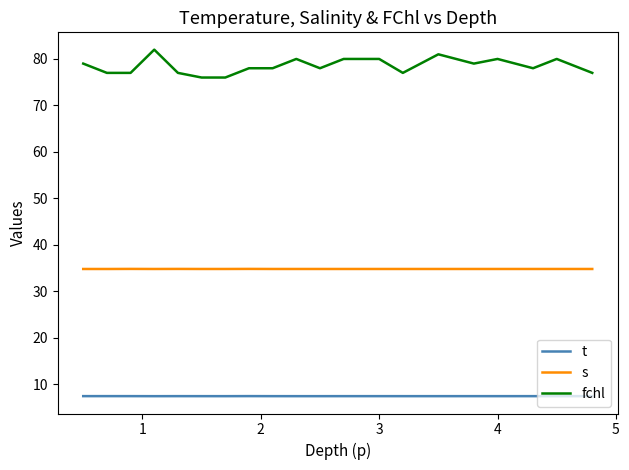

Which series has the largest total across all categories?

fchl